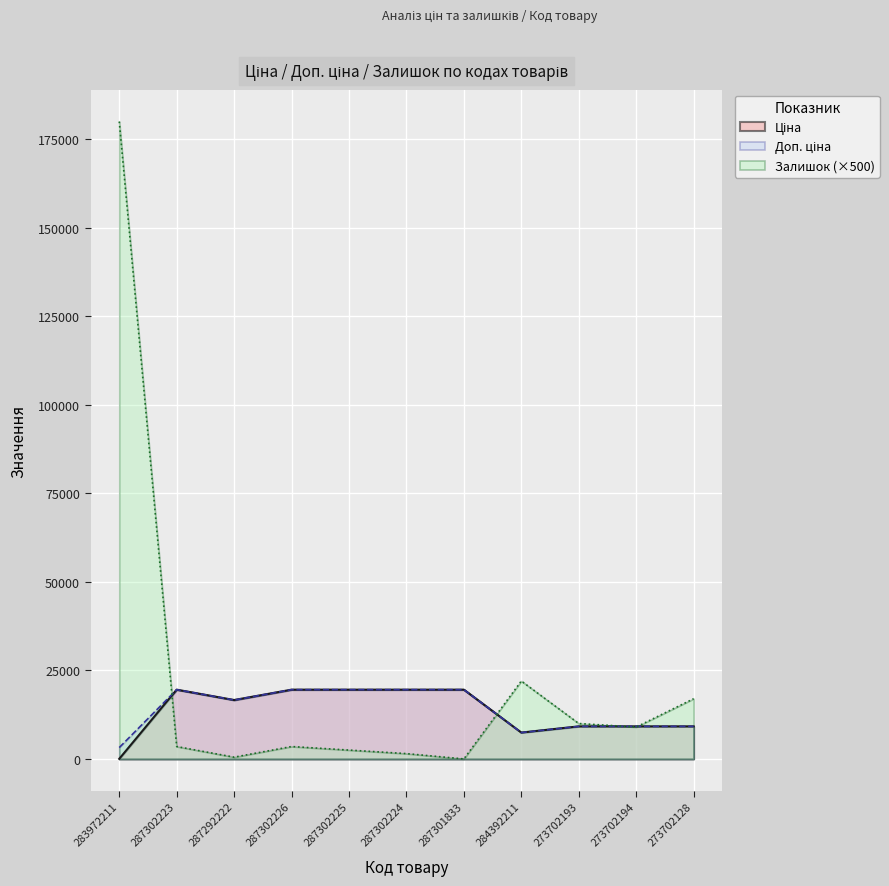

What is the total value across all series at 284392211?

36889.2